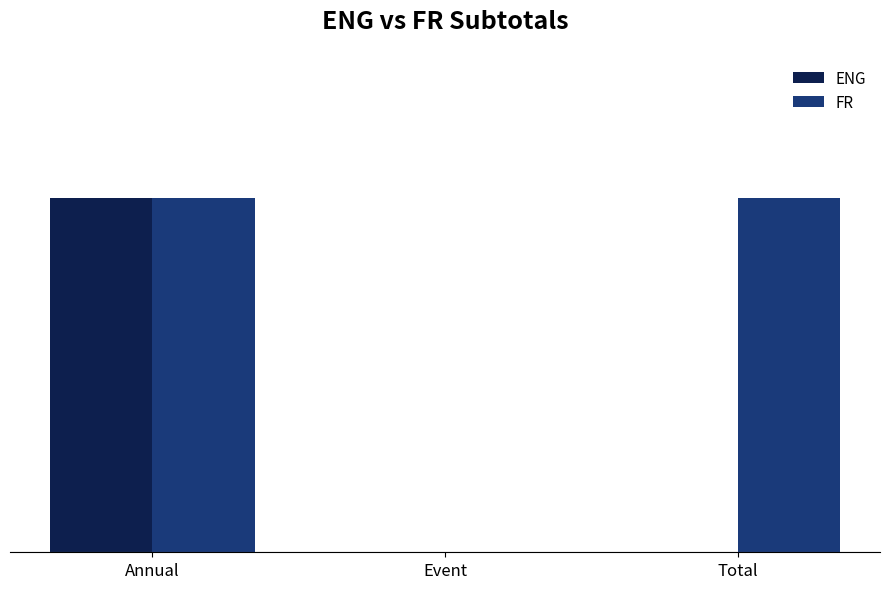

What are all the series names shown in the legend?

ENG, FR